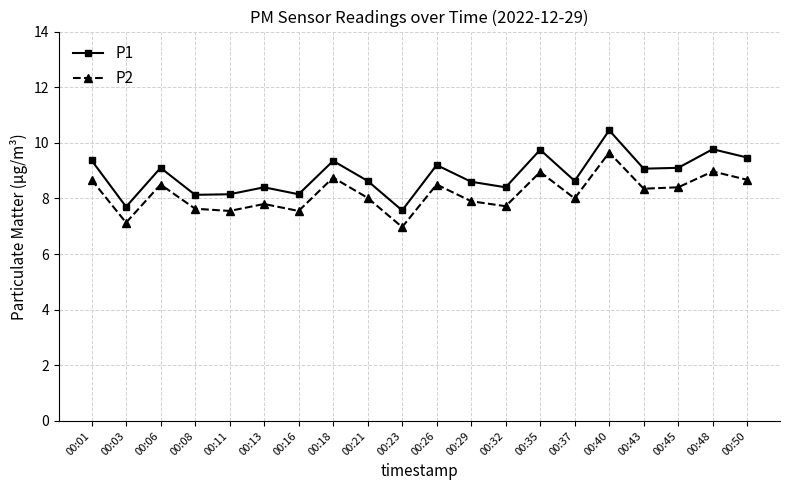

List the series in order of their peak value, highest first.

P1, P2